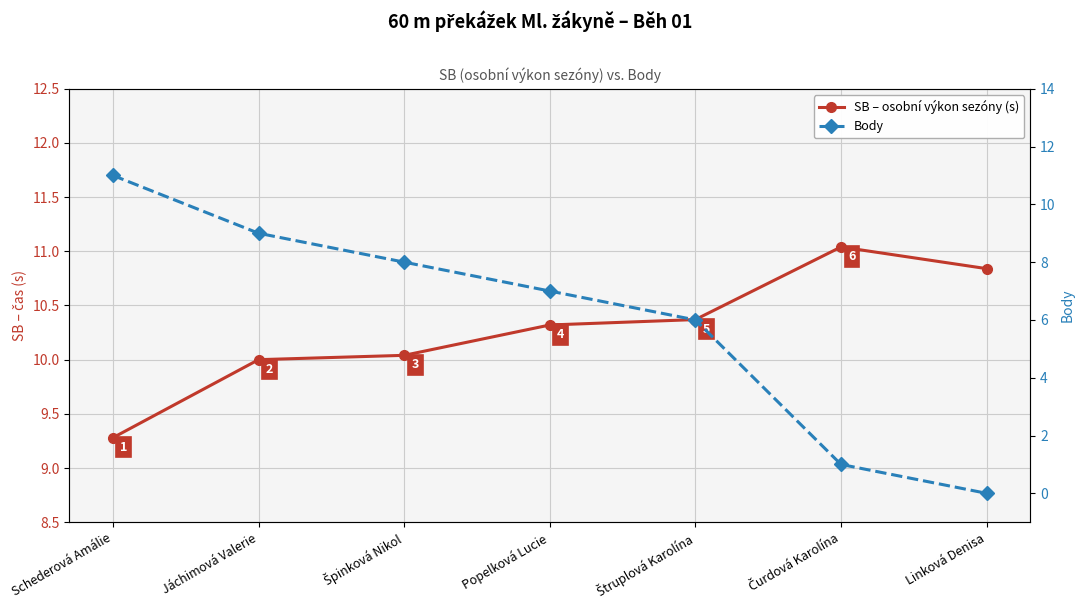

At how many categories does at least one series exceed 3?

7